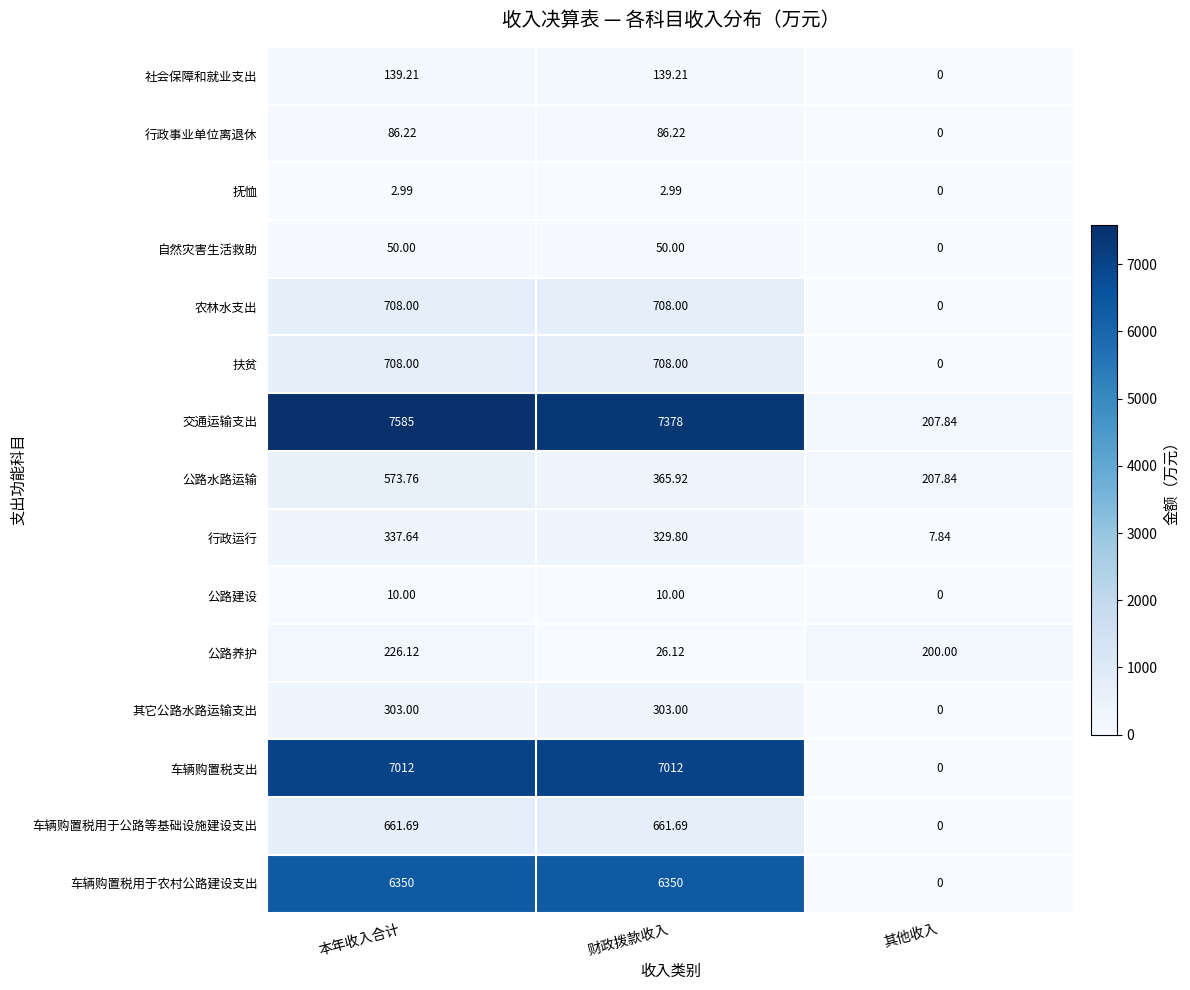

List the labels in order of 公路养护 value, largest first.

本年收入合计, 其他收入, 财政拨款收入